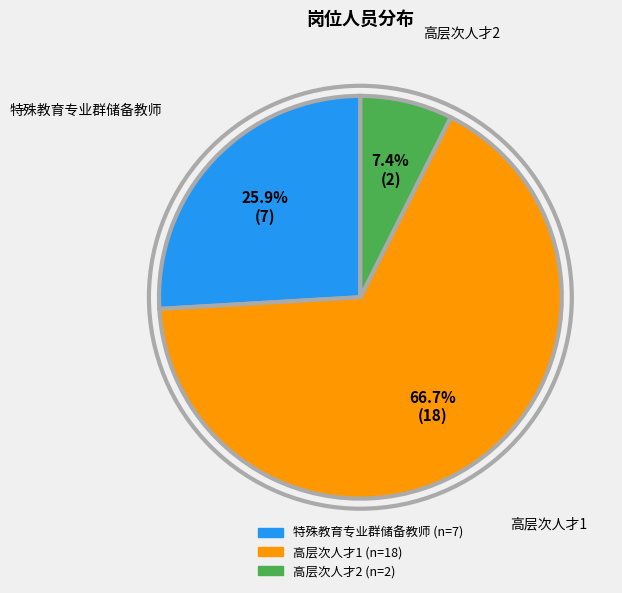

Which slice is the largest?

高层次人才1